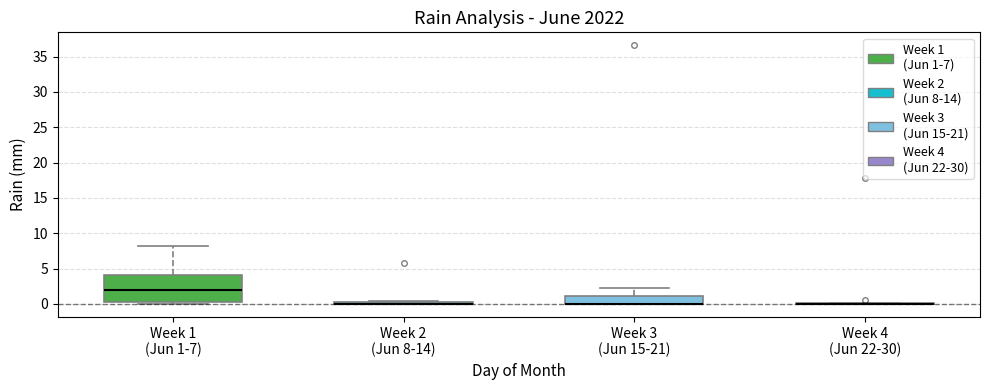

Where is the upper edge of the box for Week 3 (Jun 15-21) on the y-axis? The values are not printed on the chart, so give them approximately, as read against the axis.

1.0